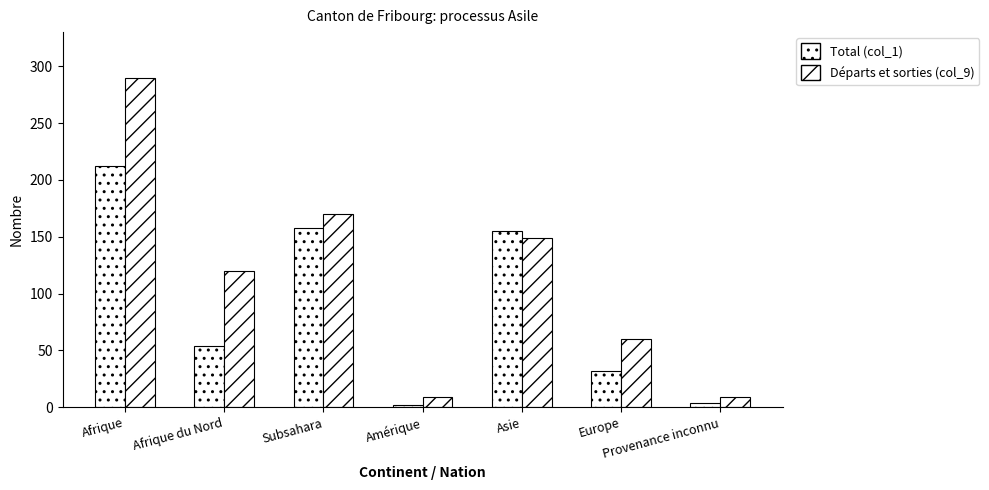

How many values in the Total (col_1) series are below 54?

3